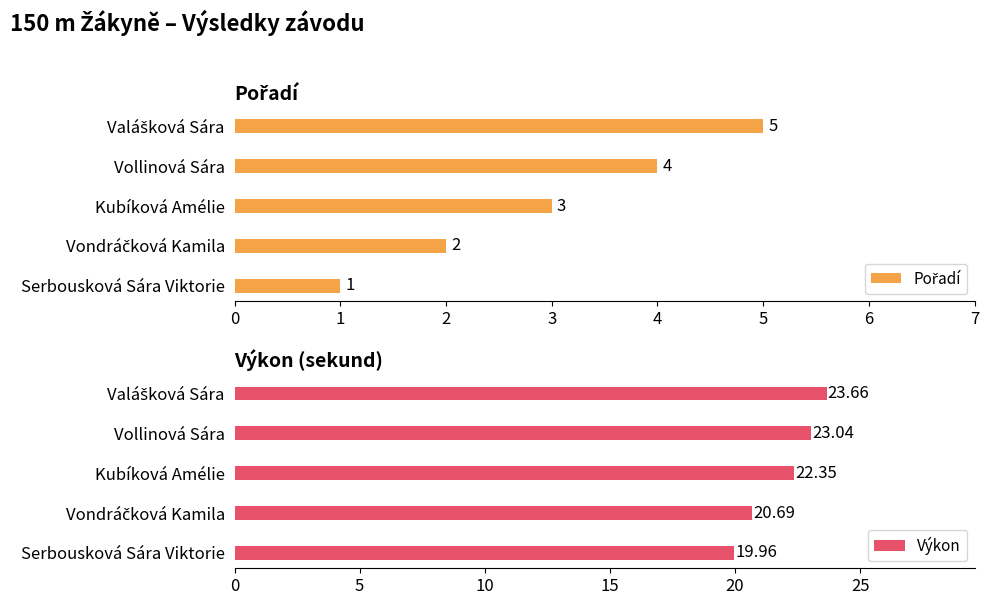

What is the sum of the Výkon values at Serbousková Sára Viktorie and Kubíková Amélie?

42.3